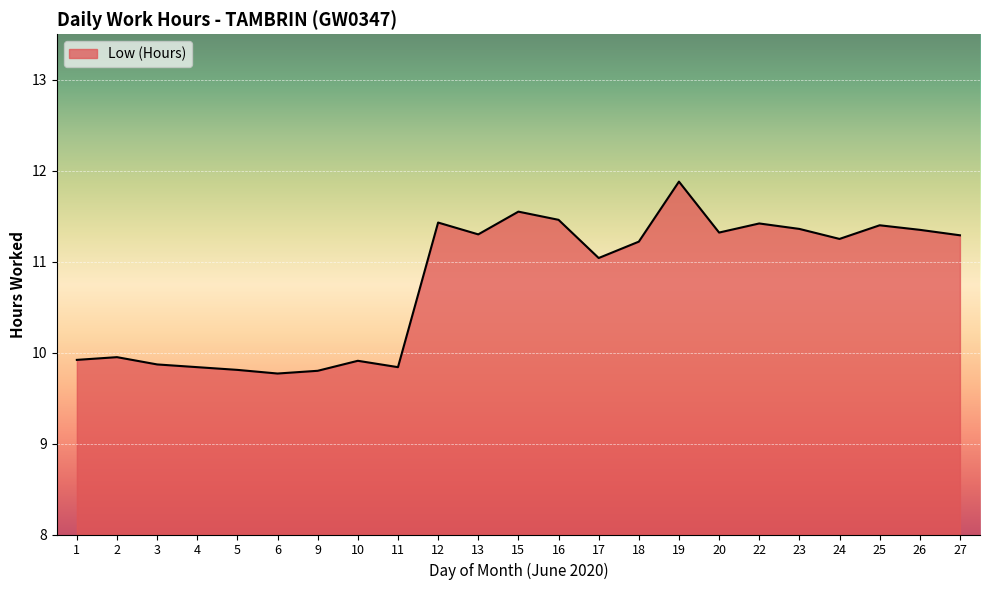

What is the greatest value displayed?

11.9